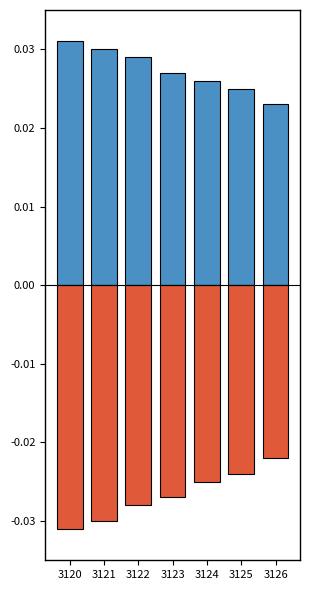

At 3123, list the series in order from largest to smallest.

Positive, Negative